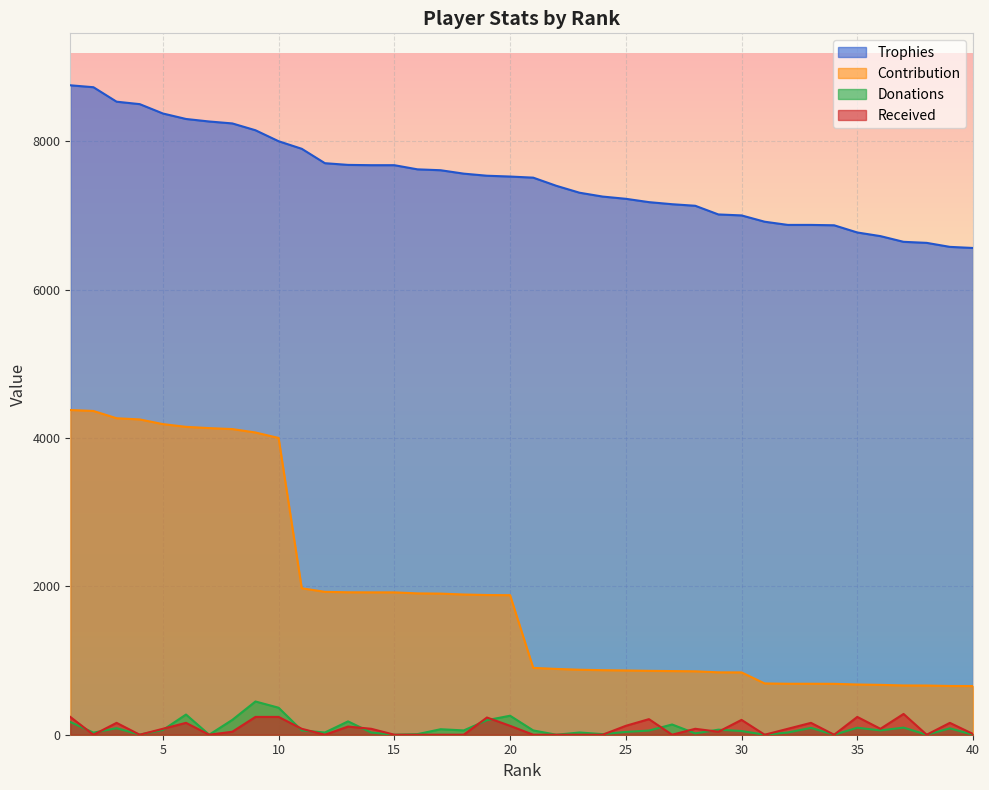

Where does the Donations series first go above 58?

1